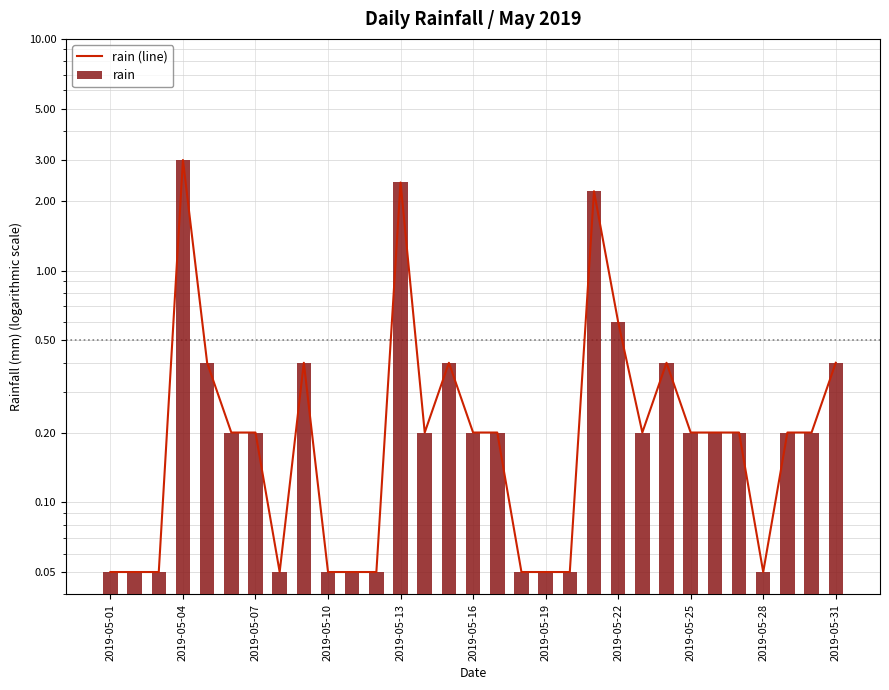

Which series has the largest total across all categories?

rain (line)